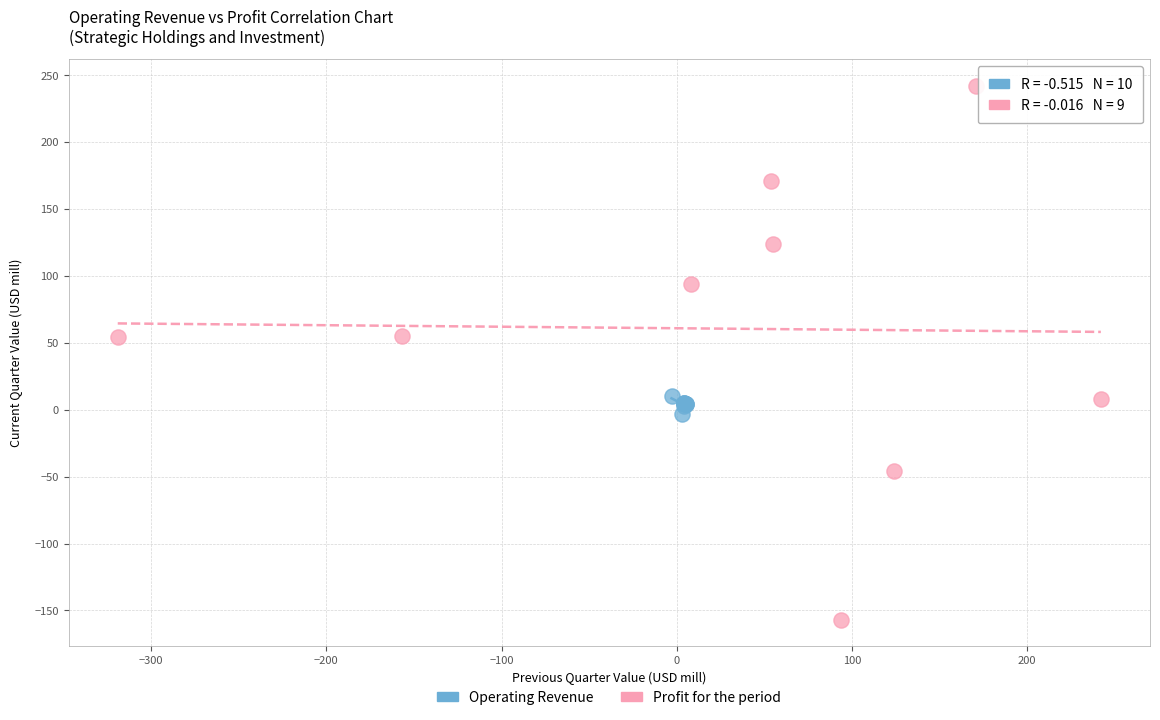

Which series reaches the minimum Y coordinate?

Profit for the period